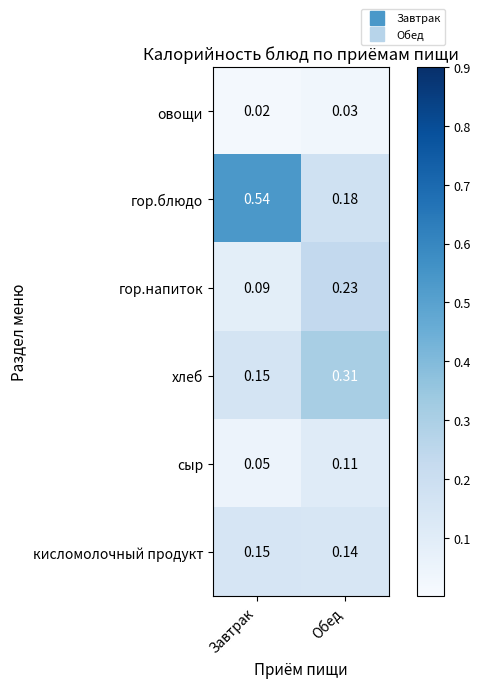

Between Завтрак and Обед, which series saw the biggest shift?

гор.блюдо